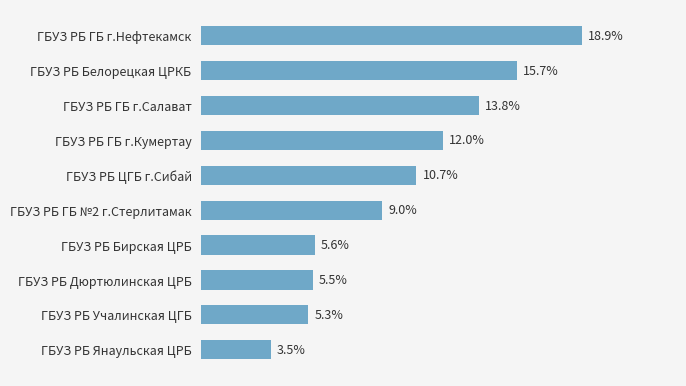

At which category does the chart reach its minimum across all series?

ГБУЗ РБ Янаульская ЦРБ